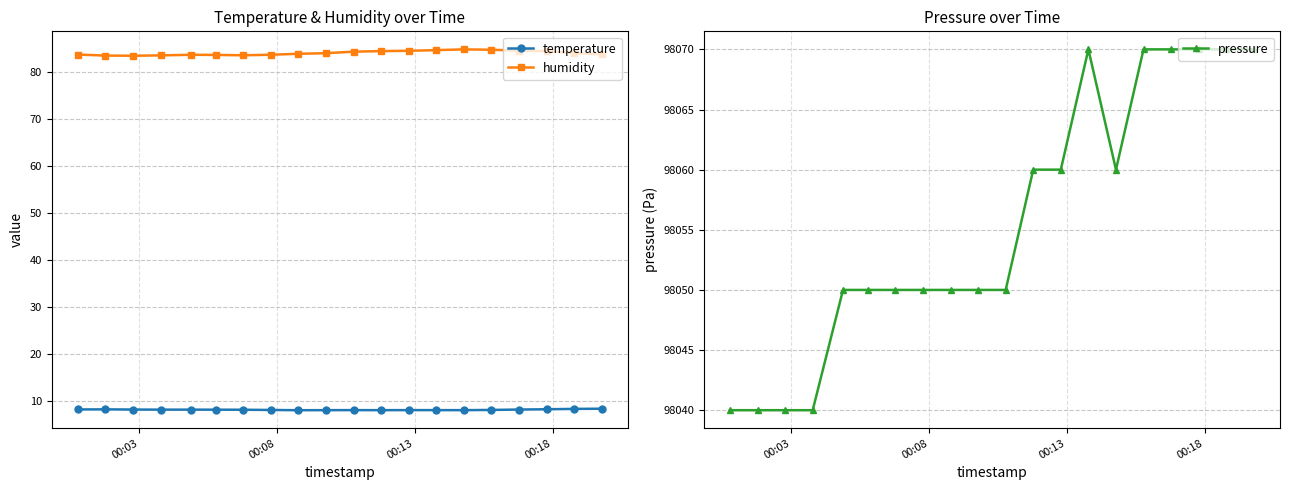

True or false: pressure and humidity intersect in this chart.

False